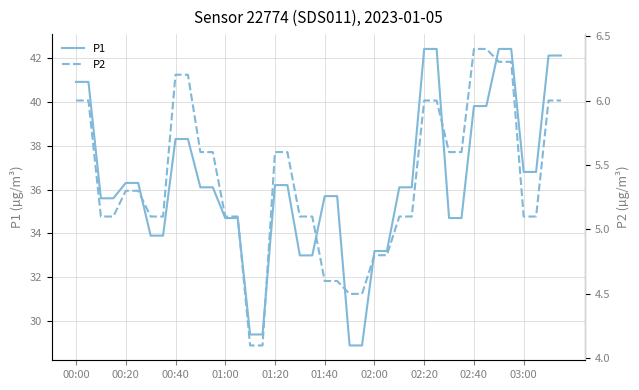

The P2 series shows 2.3 at 17. True or false?

False